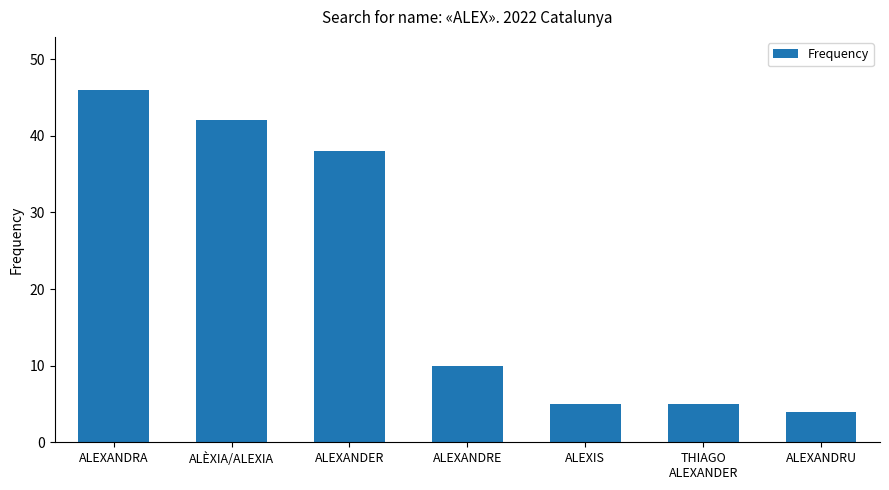

Is it true that the value at ALÈXIA/ALEXIA is 60?

False